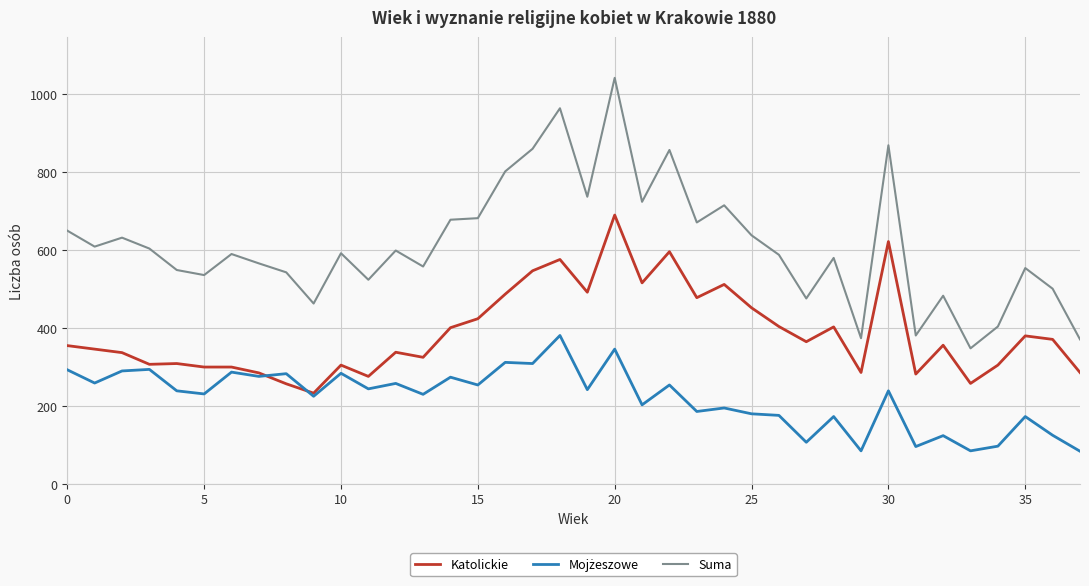

What is the lowest value of the Katolickie series?

233